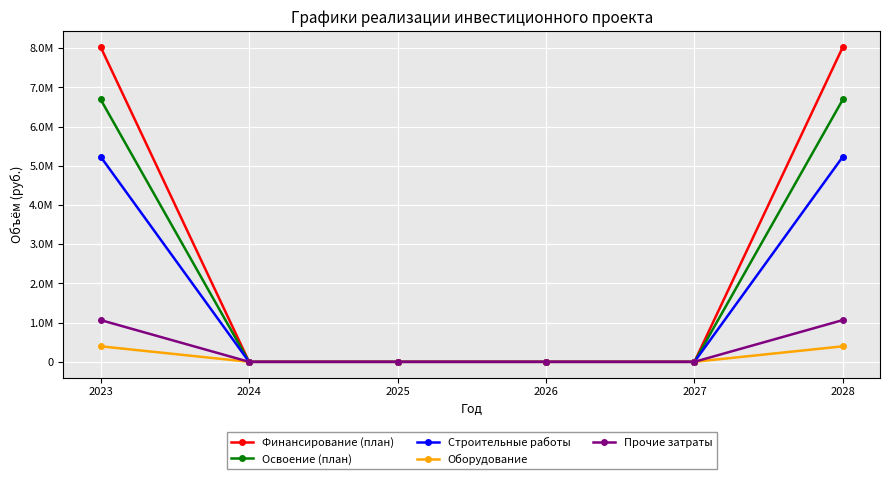

What is the difference between the maximum and minimum values in the Освоение (план) series?

6692720